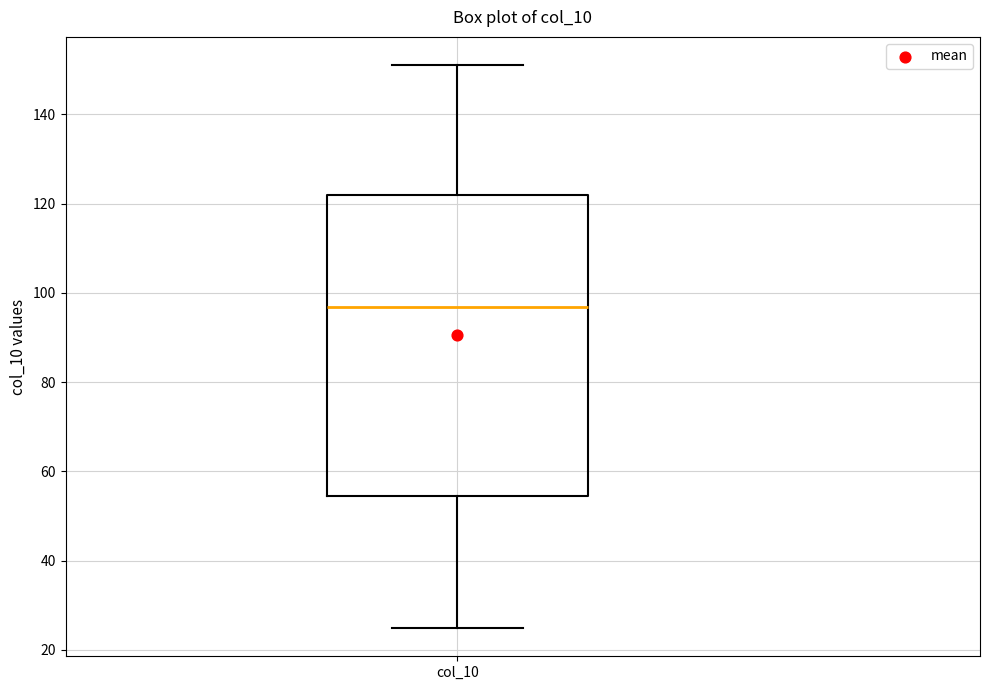

Where is the lower edge of the box for col_10 on the y-axis? The values are not printed on the chart, so give them approximately, as read against the axis.

54